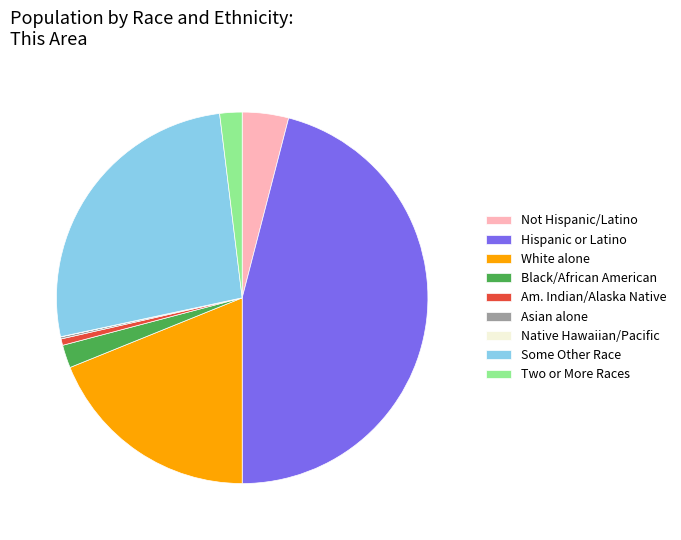

True or false: Two or More Races accounts for 7% of the total.

False